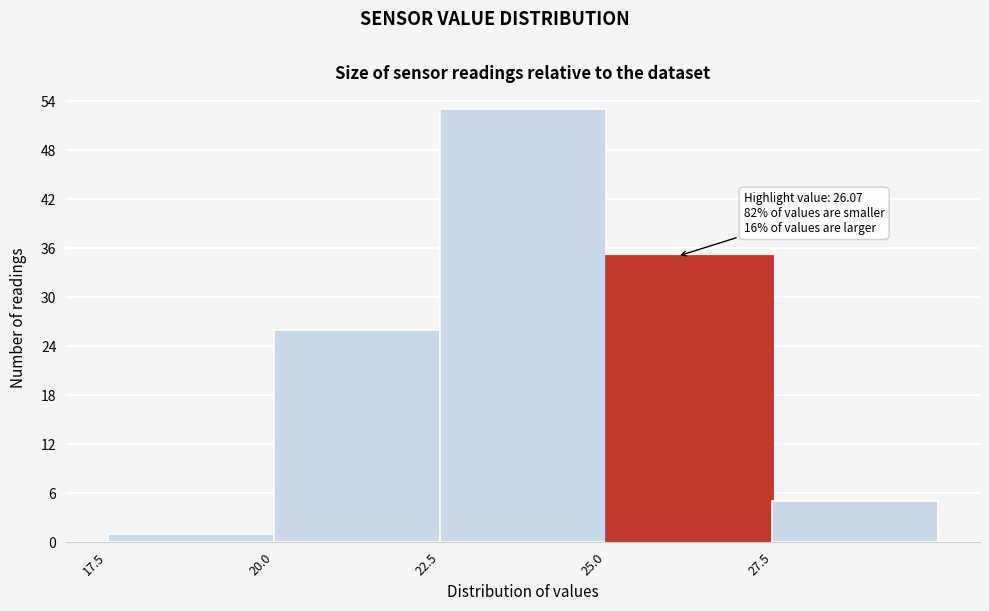

Over which range of the x-axis is the bar tallest?

22.5 to 25.0